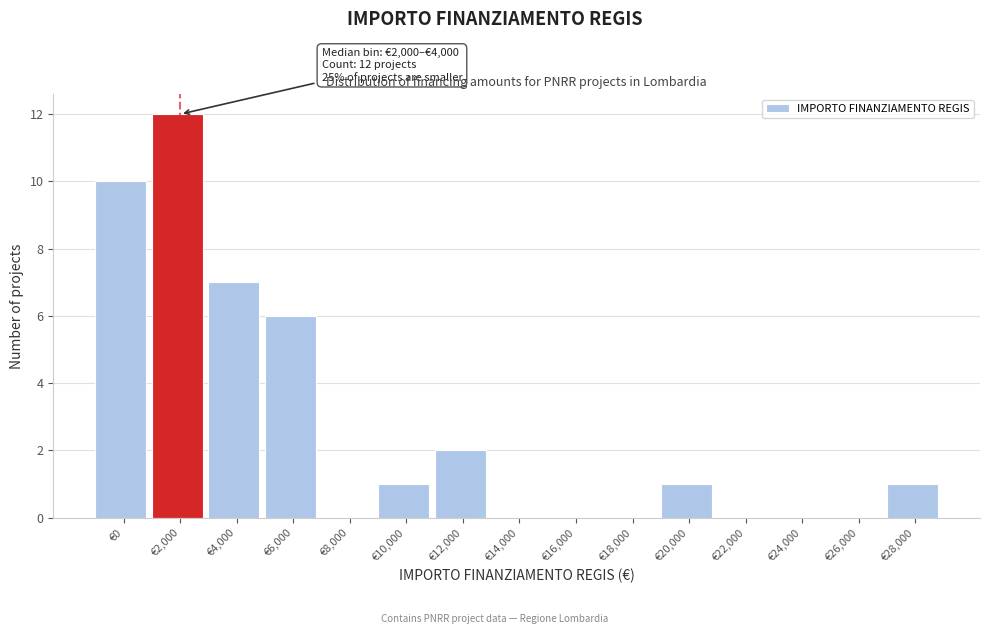

Reading right to left, what are all the values shown in this chart?

€28,000=1	€26,000=0	€24,000=0	€22,000=0	€20,000=1	€18,000=0	€16,000=0	€14,000=0	€12,000=2	€10,000=1	€8,000=0	€6,000=6	€4,000=7	€2,000=12	€0=10